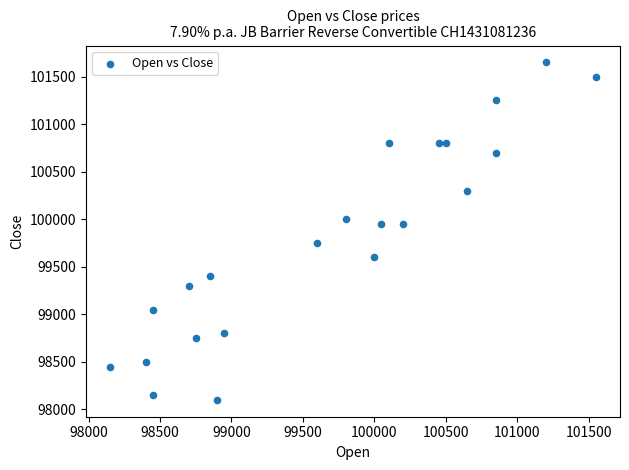

What is the range of X values (max minus min)?

3400